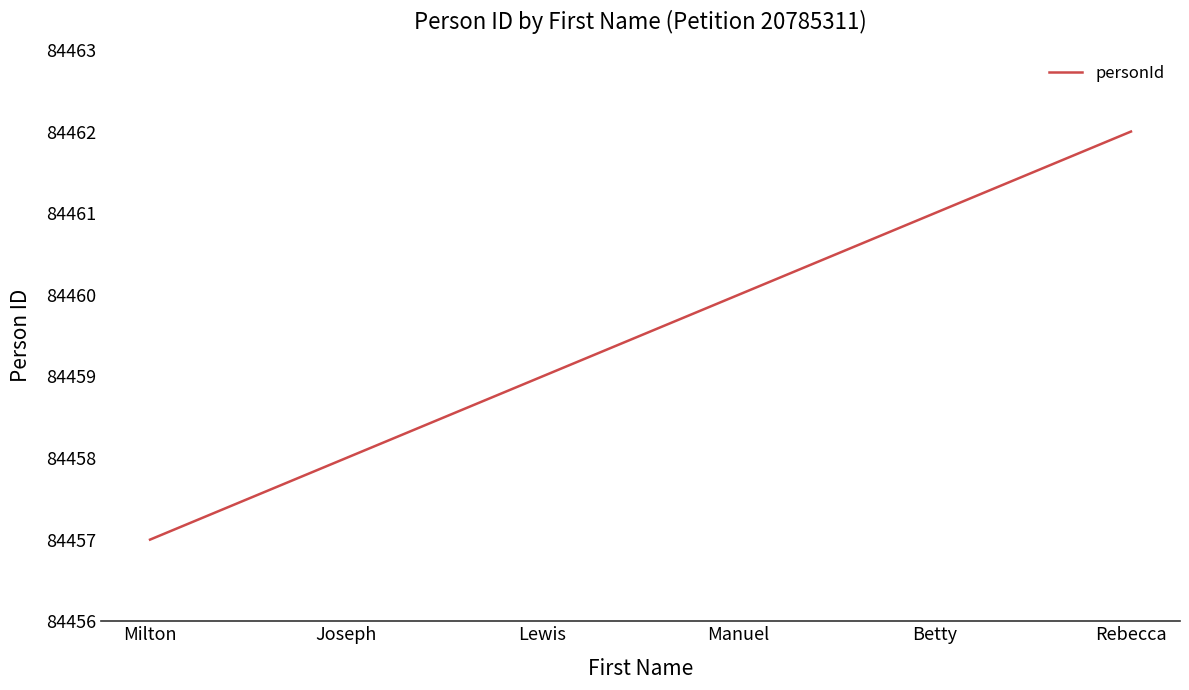

Reading left to right, what are all the values shown in this chart?

84457	84458	84459	84460	84461	84462